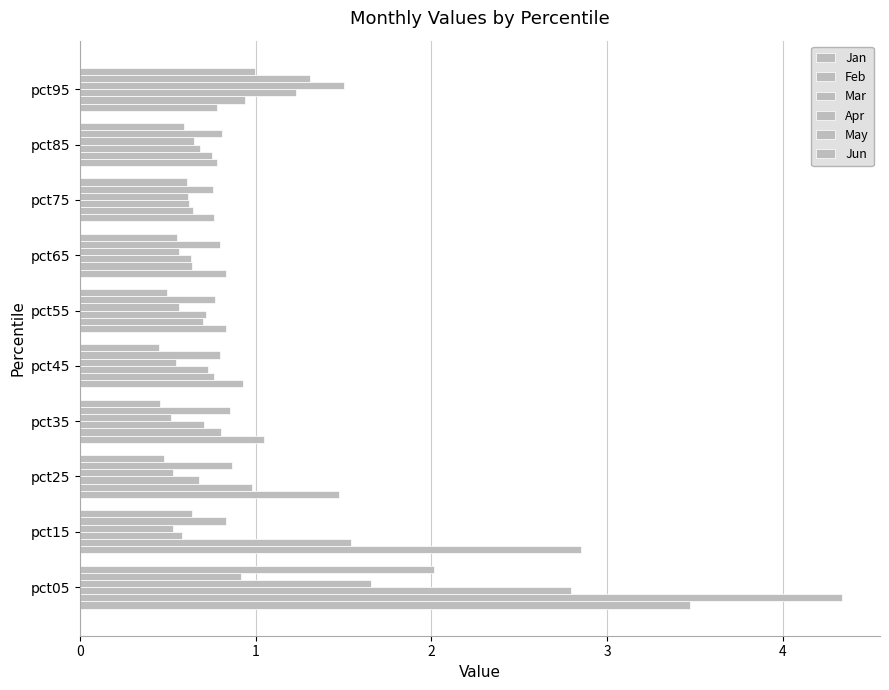

How many series are shown in this chart?

6